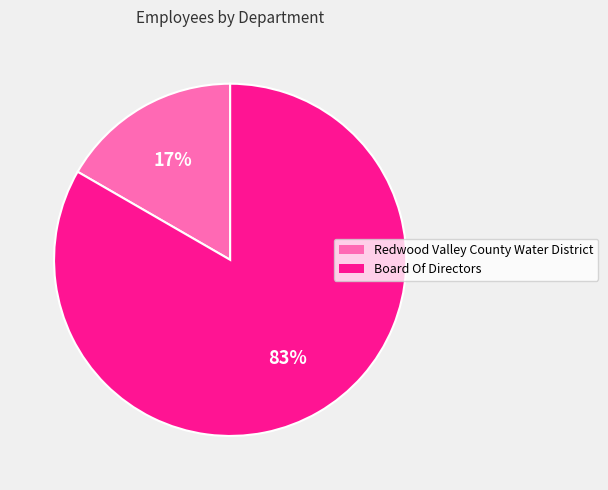

Rank the categories by value from highest to lowest.

Board Of Directors, Redwood Valley County Water District